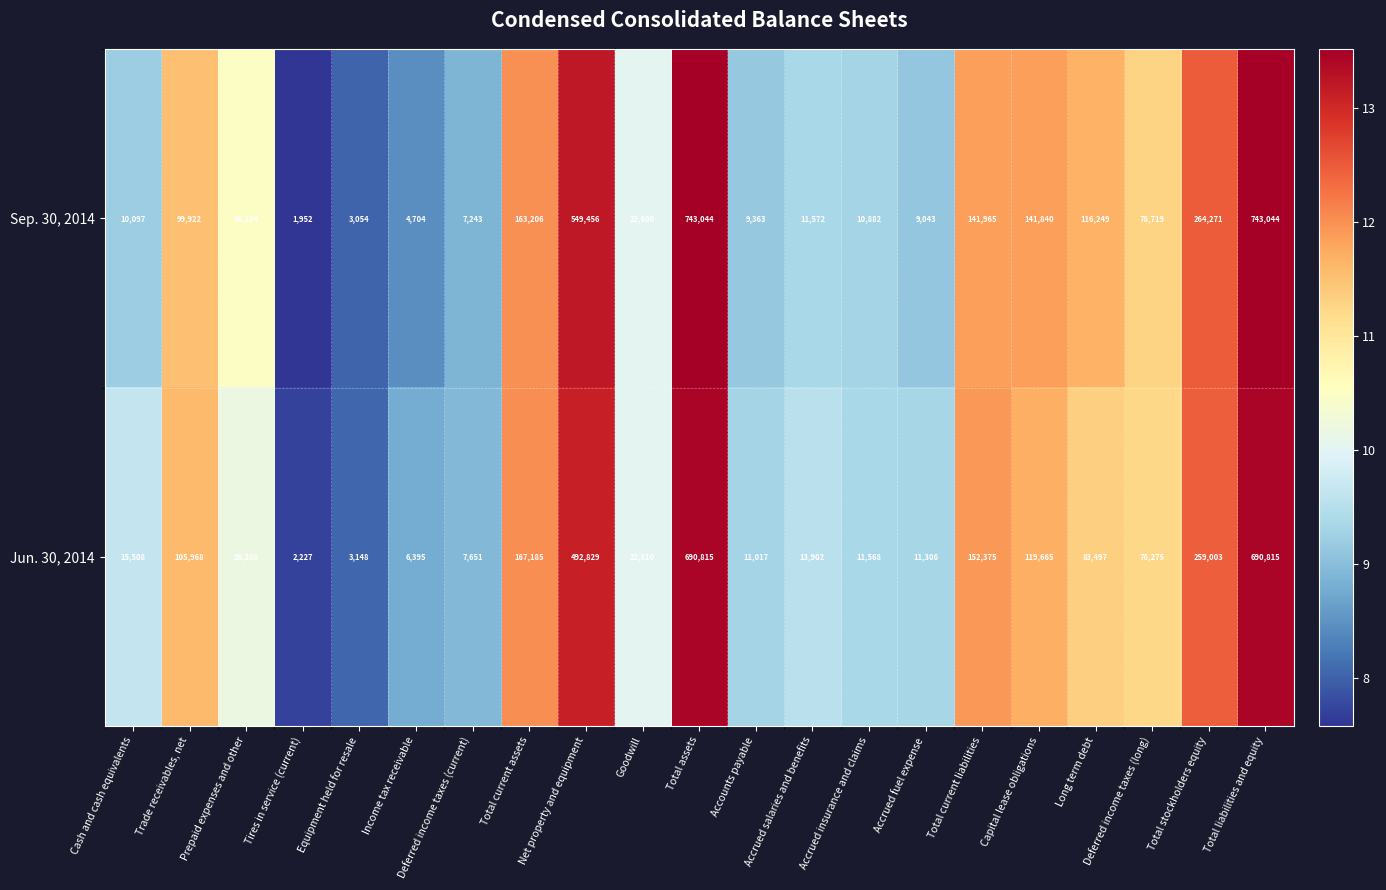

What is the difference between the Jun. 30, 2014 values at Trade receivables, net and Accrued salaries and benefits?

92066